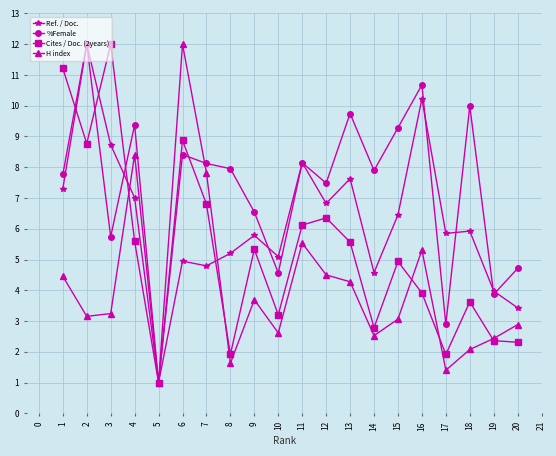

Is the value of Ref. / Doc. at 4 greater than the value of H index at 10?

Yes